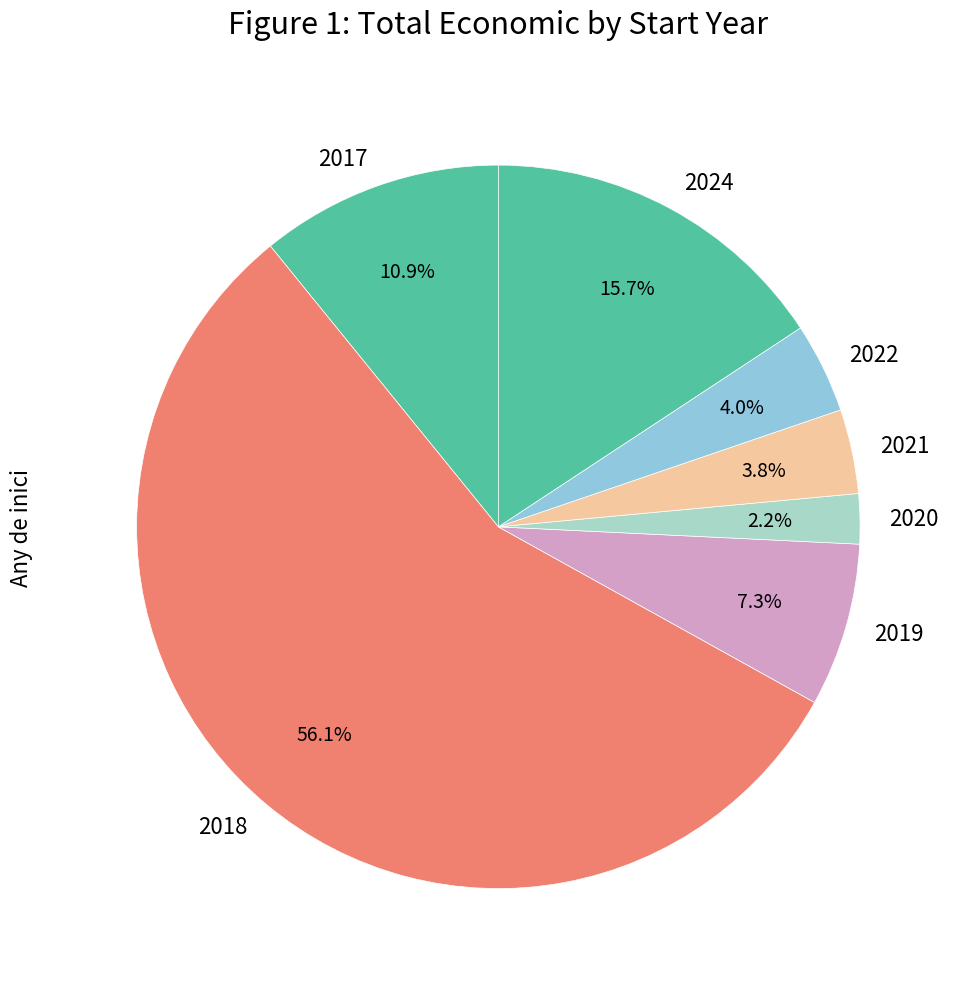

Does any single category account for the majority?

Yes